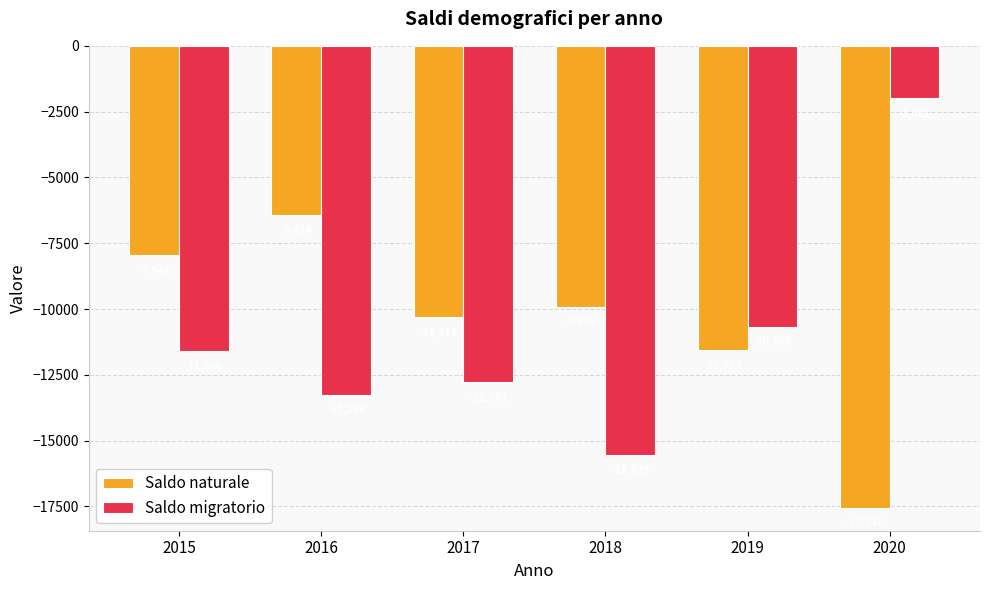

At which category is the sum across all series the highest?

2020